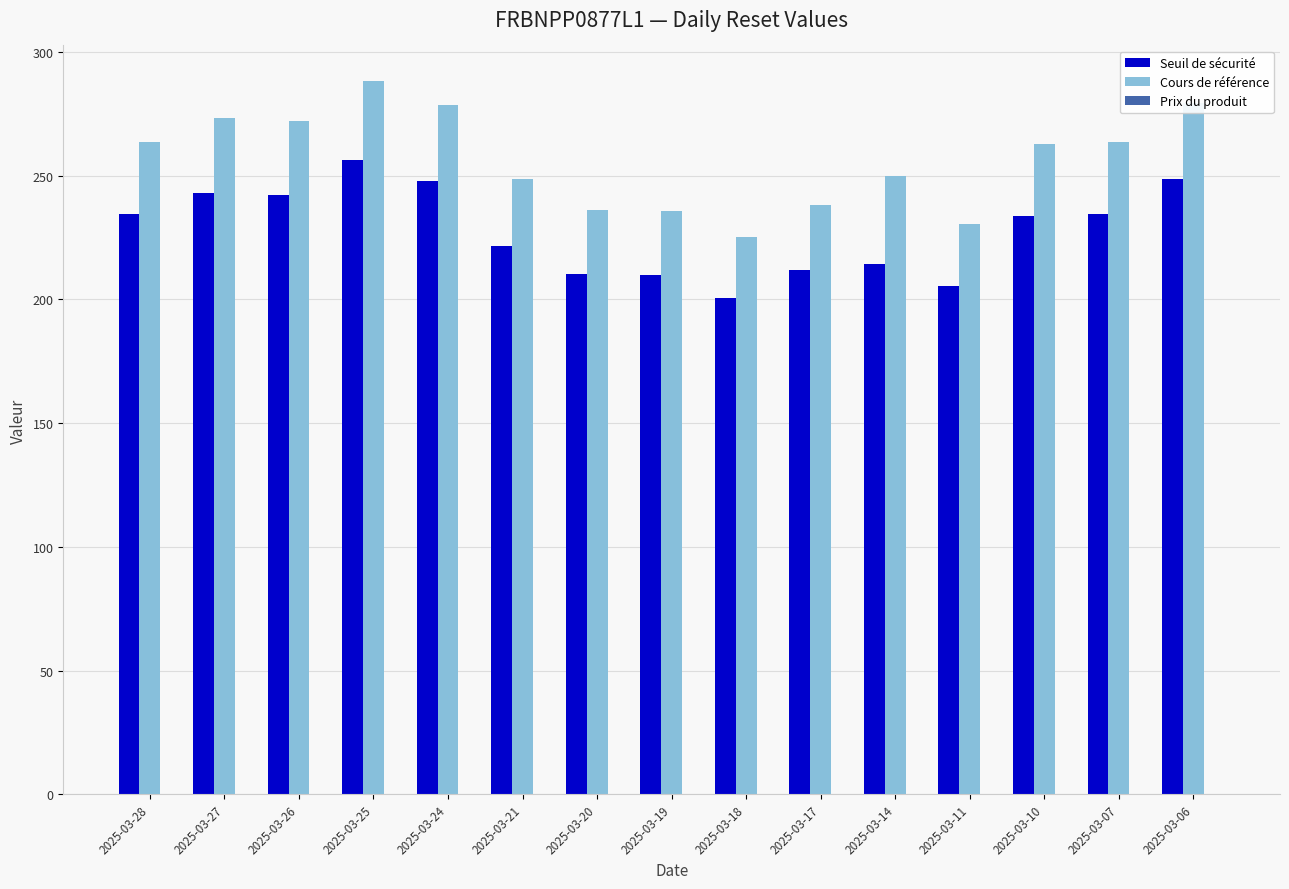

The Seuil de sécurité series shows 200.5 at 2025-03-18. True or false?

True